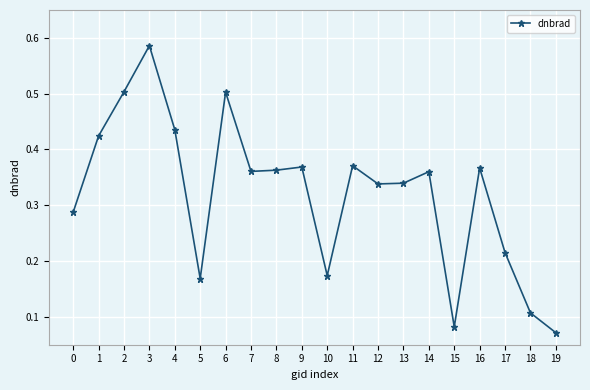

Which label corresponds to the smallest value in the chart?

19